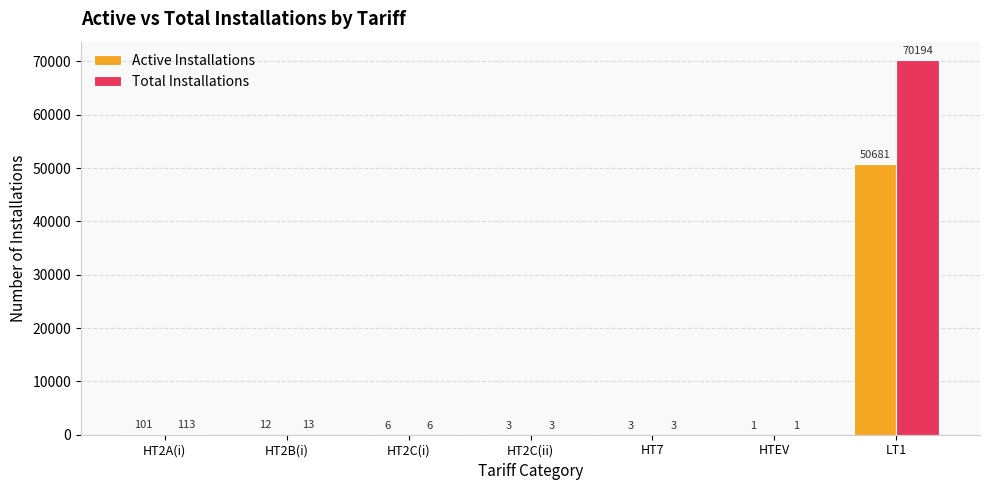

Does the chart contain stacked bars?

No